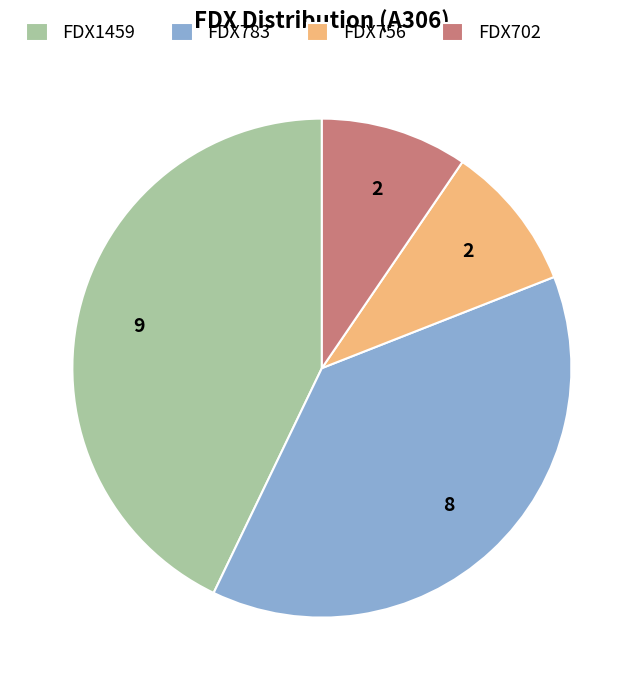

Does FDX783 represent more than half of the total?

No